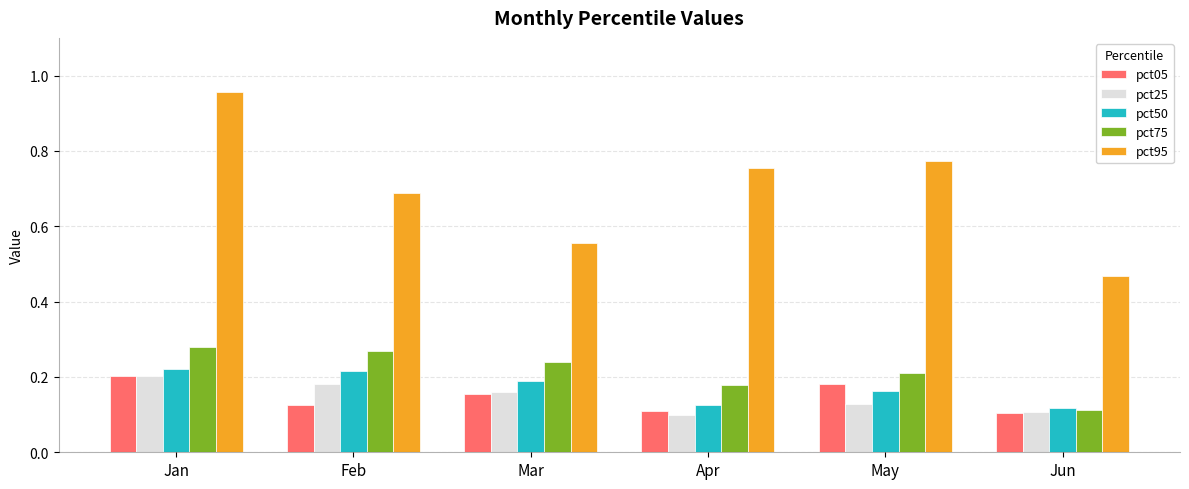

Which series has the largest total across all categories?

pct95